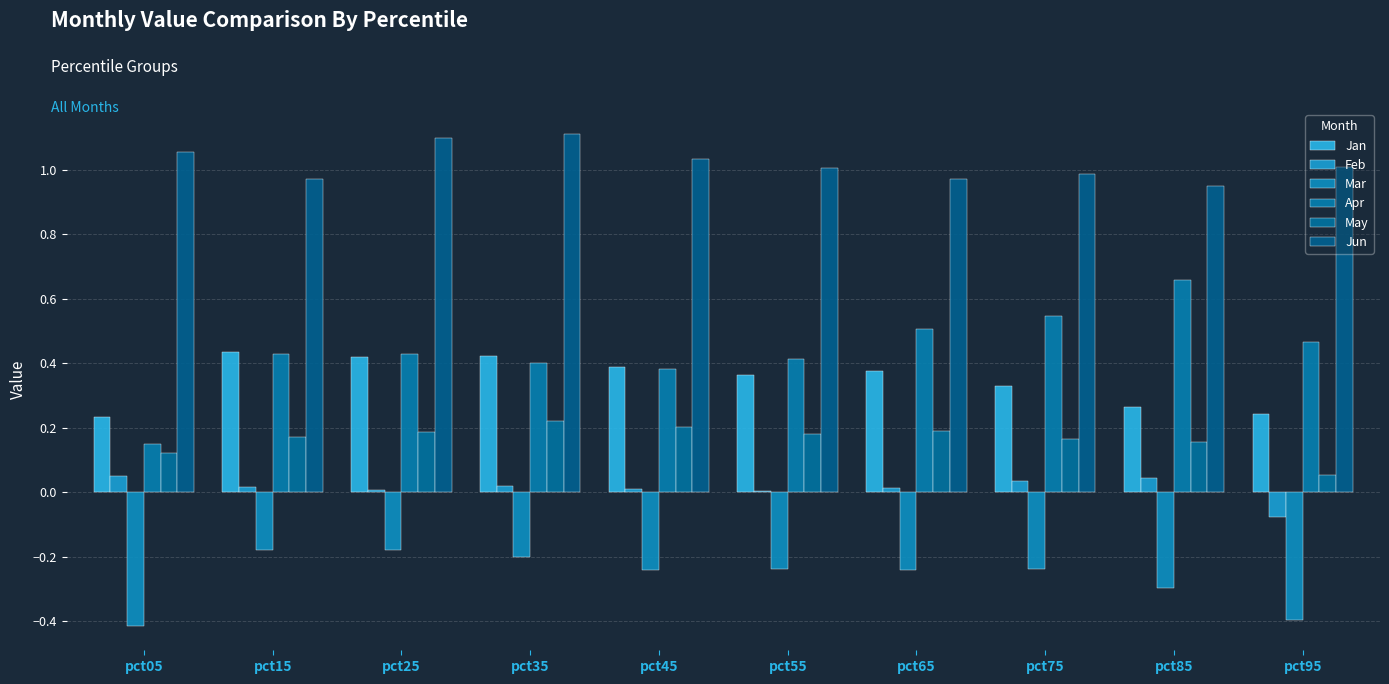

Is it true that Apr equals 0.4 at pct45?

True